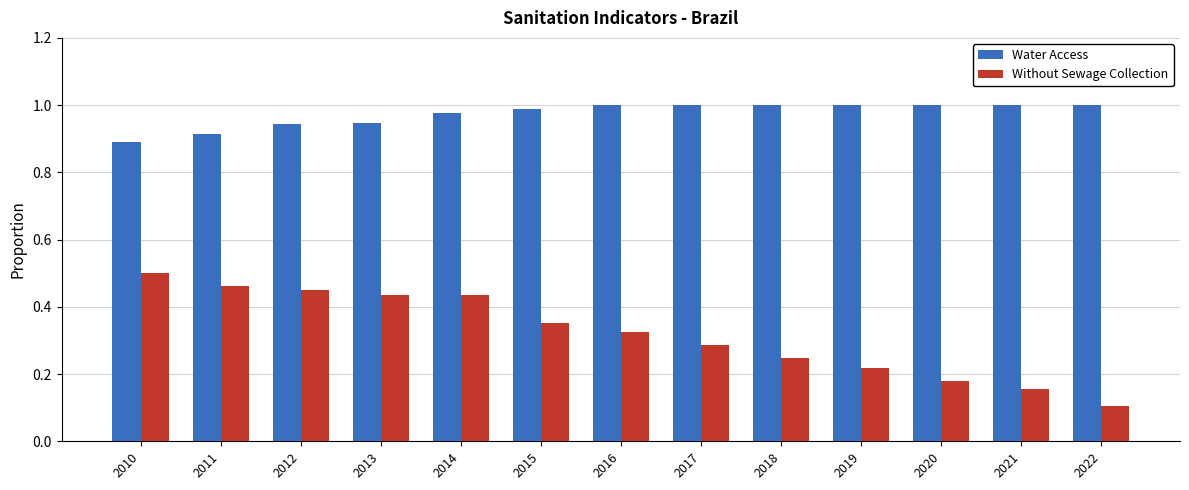

At how many categories does at least one series exceed 0?

13